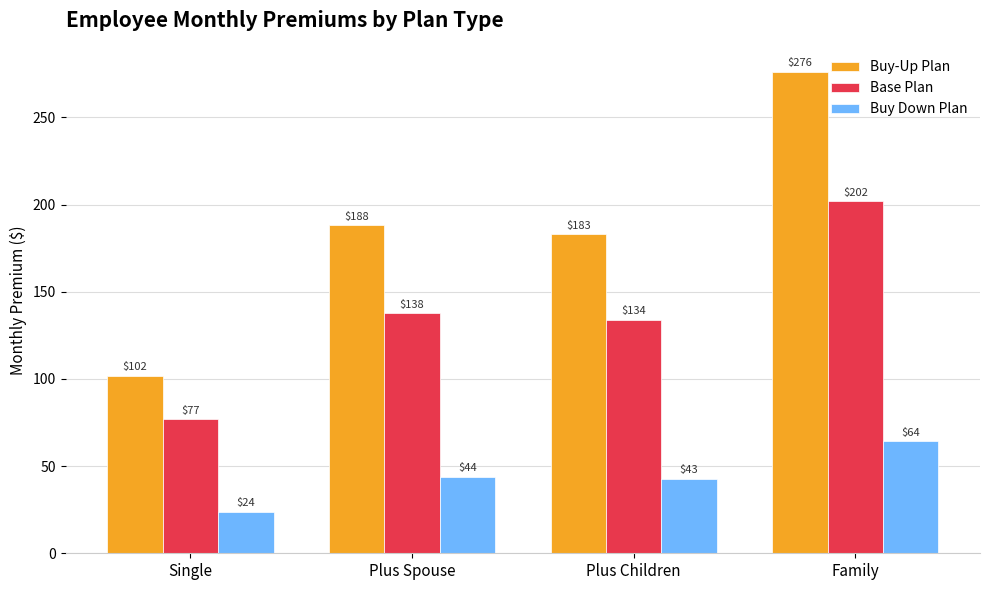

Which label corresponds to the smallest value in the chart?

Single